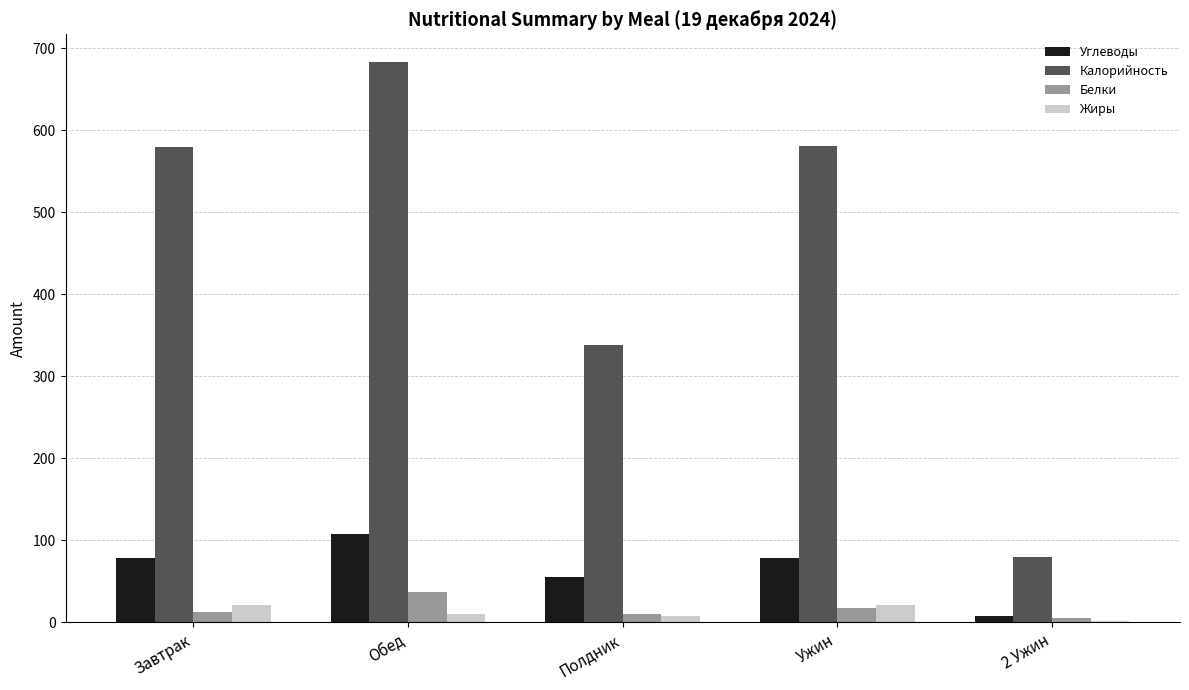

The Калорийность series shows 580.7 at Ужин. True or false?

True